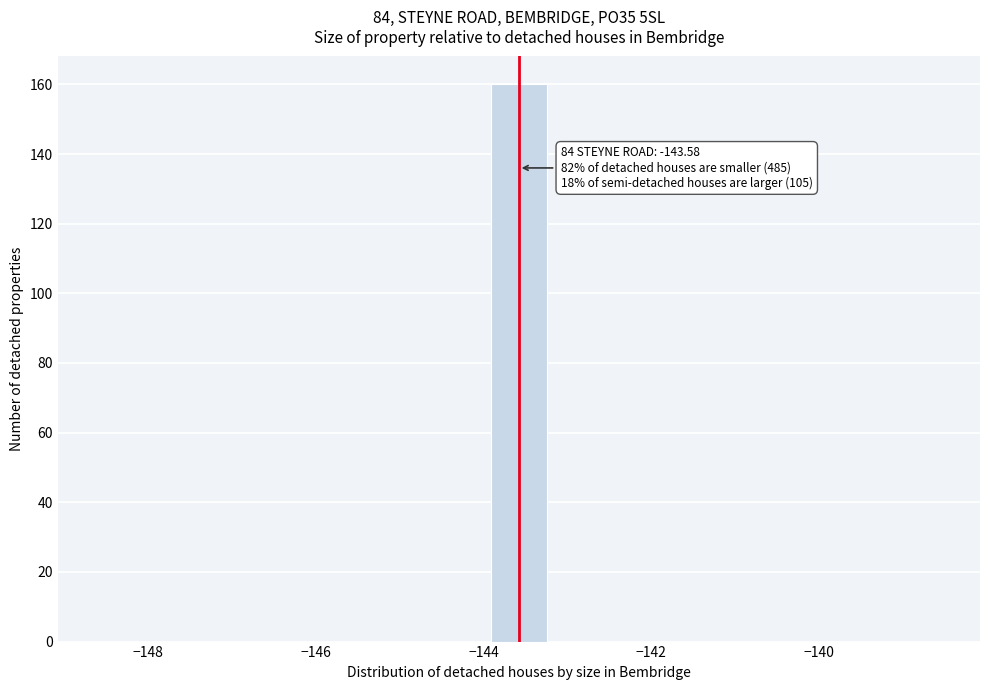

Around what value on the x-axis is the tallest bar? Give the approximate position of its centre, as read against the axis.

-143.6